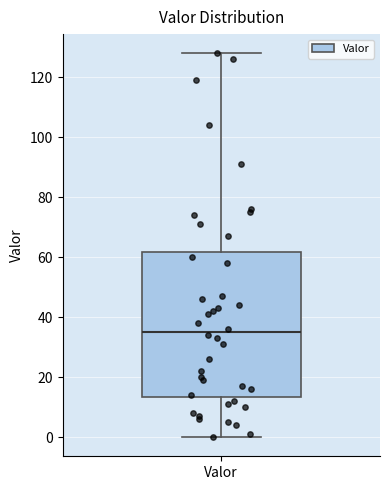

Read this box plot against the y-axis: the position of the median line, the range covered by the box, and the ends of both whiskers. The values are not printed on the chart, so give them approximately, as read against the axis.

median 36, box 14 to 62, whiskers 0 to 128